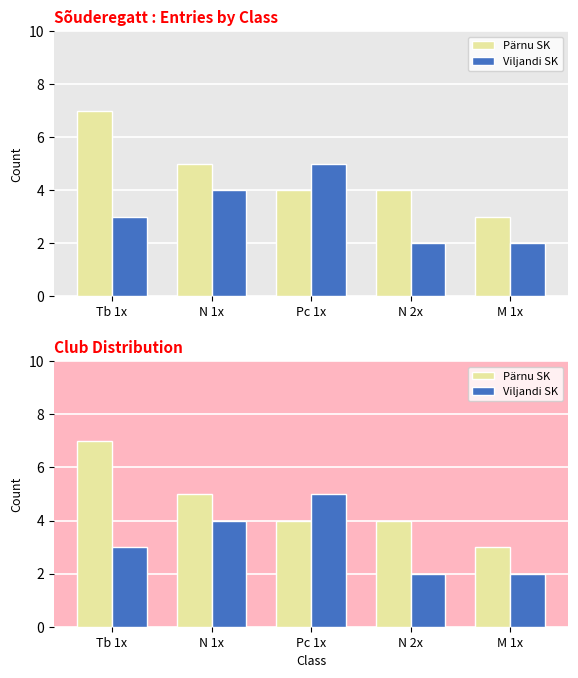

What is the difference between the Pärnu SK values at M 1x and Pc 1x?

1